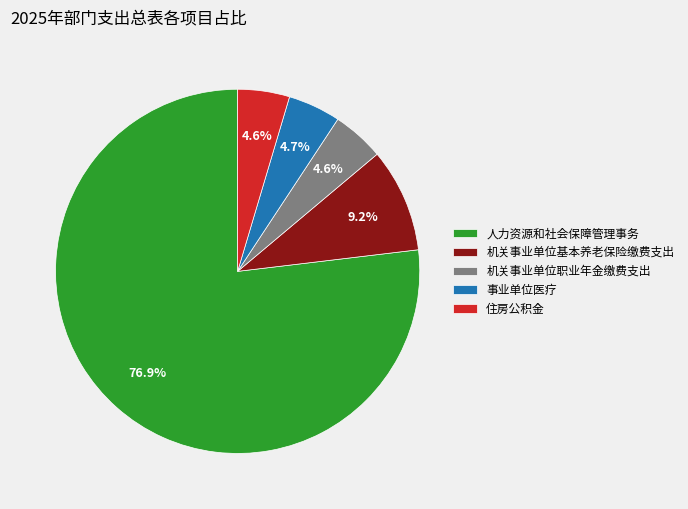

Approximately how many times larger is the value at 住房公积金 compared to 人力资源和社会保障管理事务?

0.1